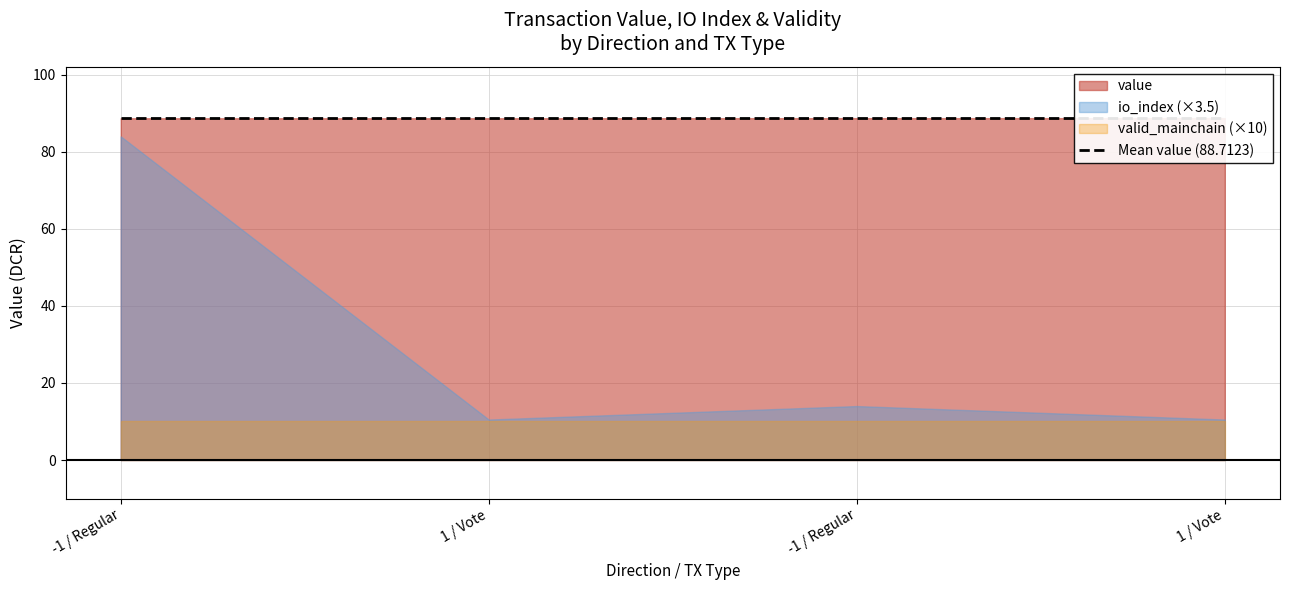

Which category has the lowest value in the valid_mainchain series?

-1 / Regular